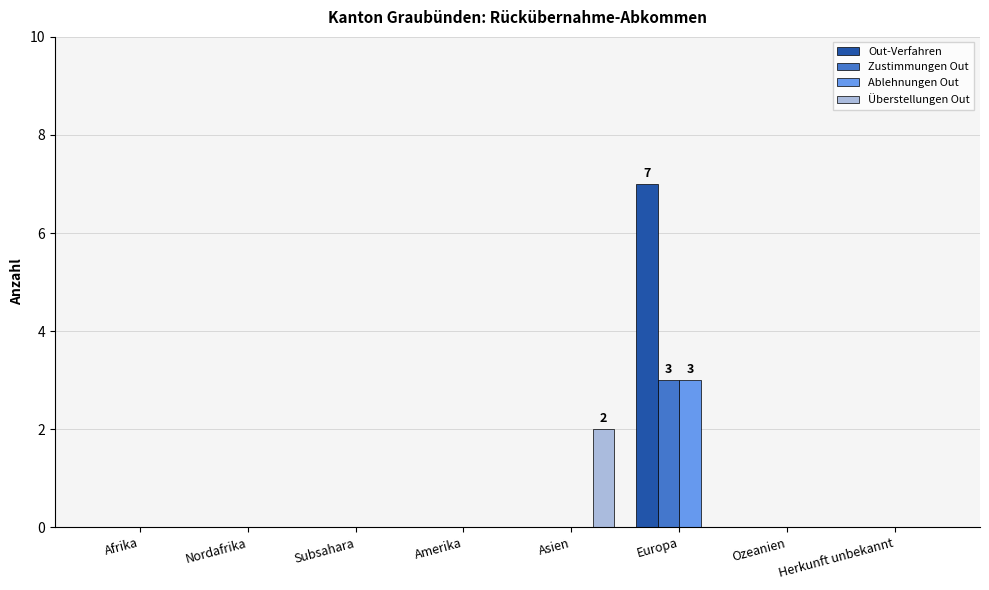

Which series changed the most between Asien and Herkunft unbekannt?

Überstellungen Out